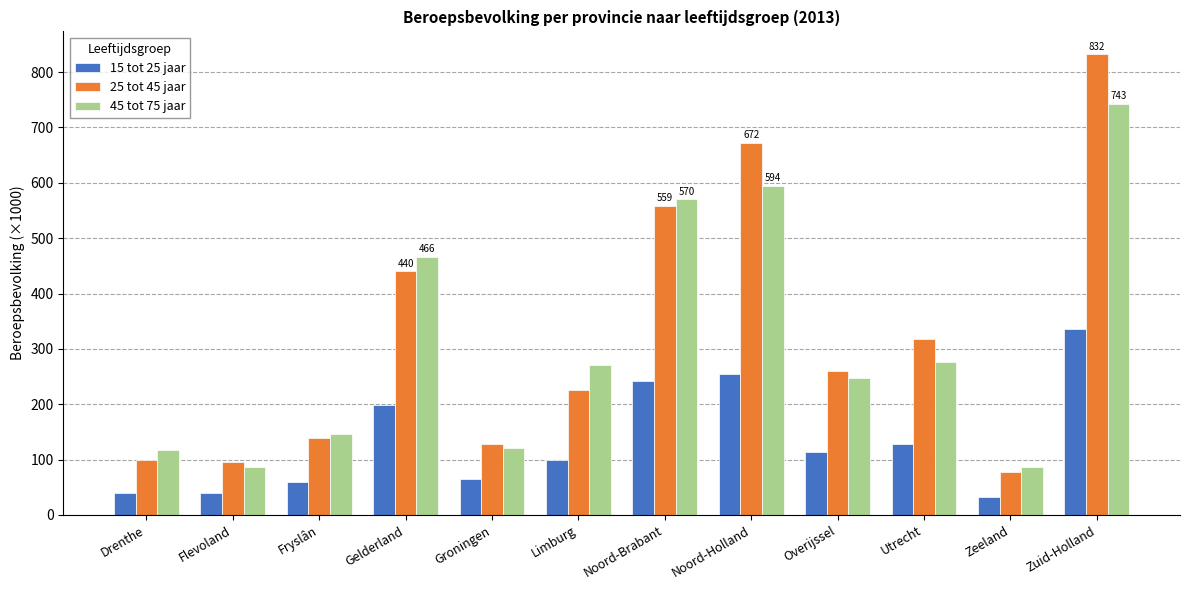

What is the difference between the highest and lowest values at Zeeland?

54